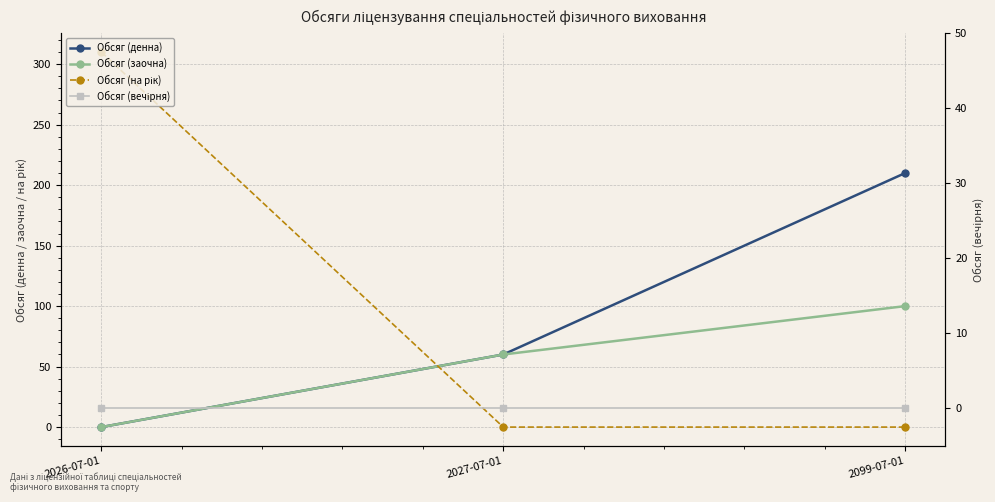

Is it true that Обсяг (на рік) equals 310 at 2026-07-01?

True